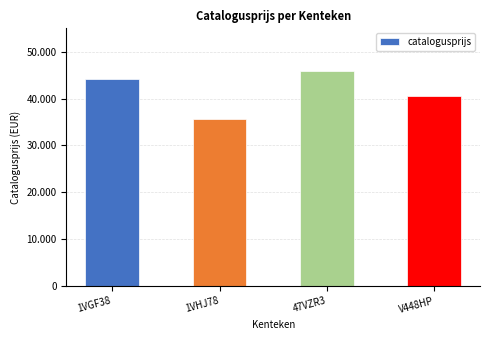

Where does the data first go above 44150?

47VZR3